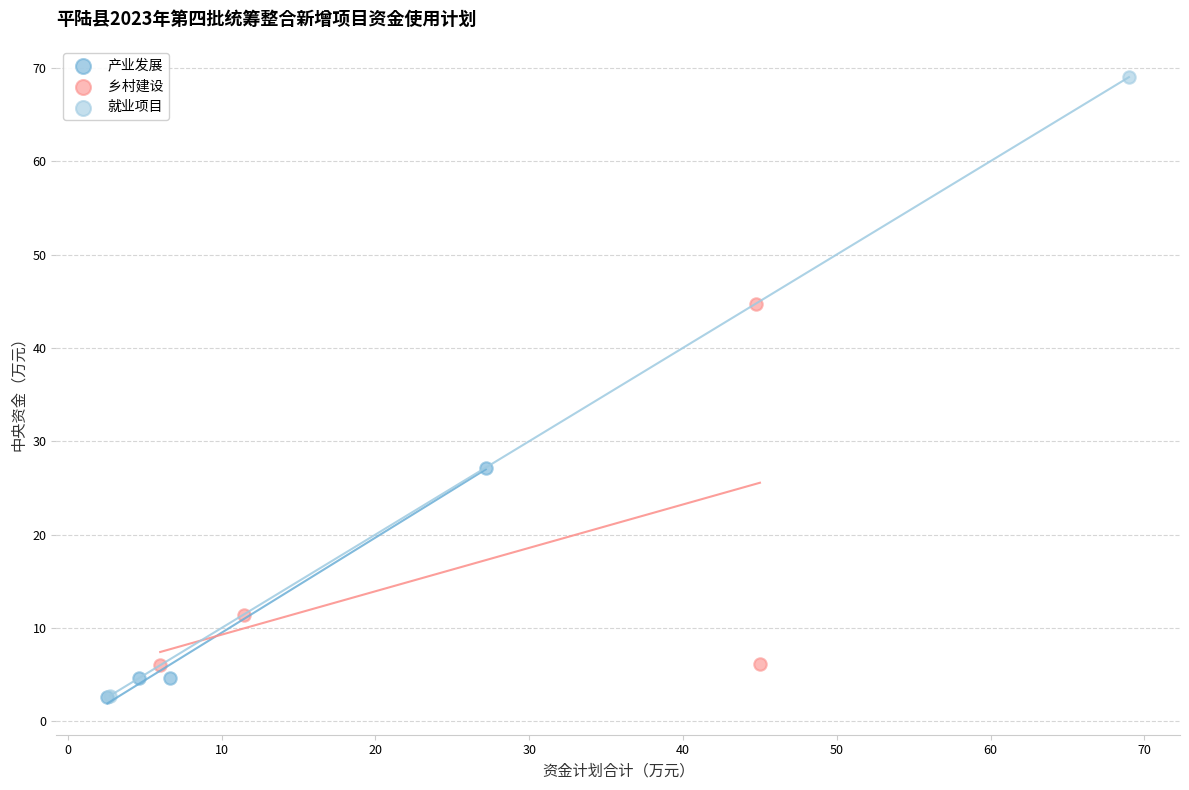

Which series reaches the maximum Y coordinate?

就业项目